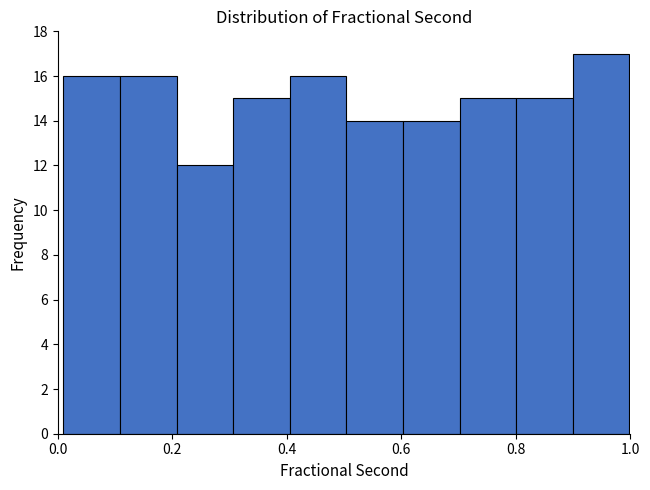

What is the height of the bar covering 0.9 to 1.0 on the x-axis? Neither the bar edges nor the heights are printed on the chart, so give them approximately, as read against the axes.

17